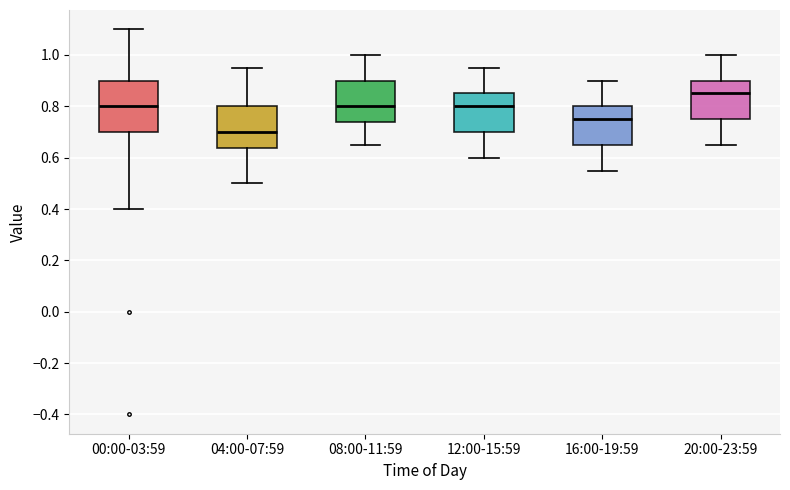

Comparing the boxes themselves (not the whiskers), which one is the tallest?

00:00-03:59